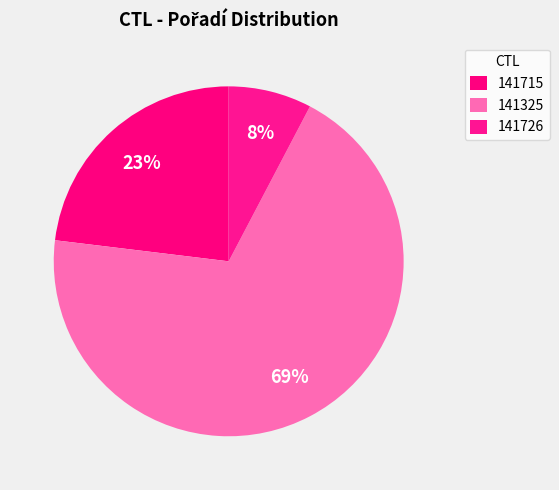

To the nearest percent, what is the difference between the 141726 and 141715 slice percentages?

15%